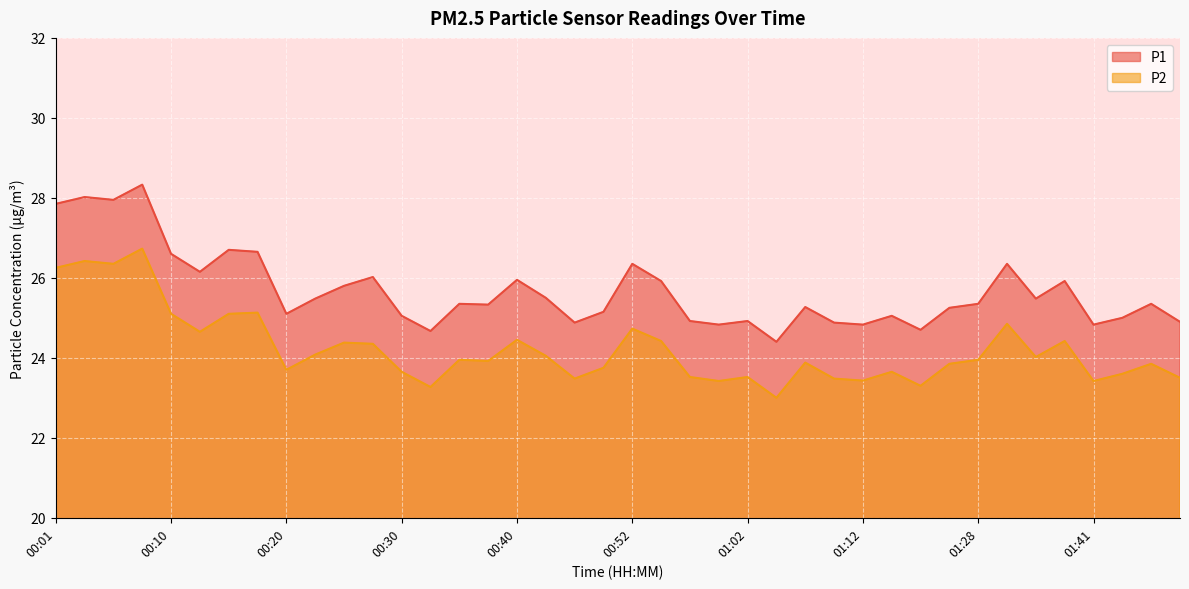

What are all the series names shown in the legend?

P1, P2